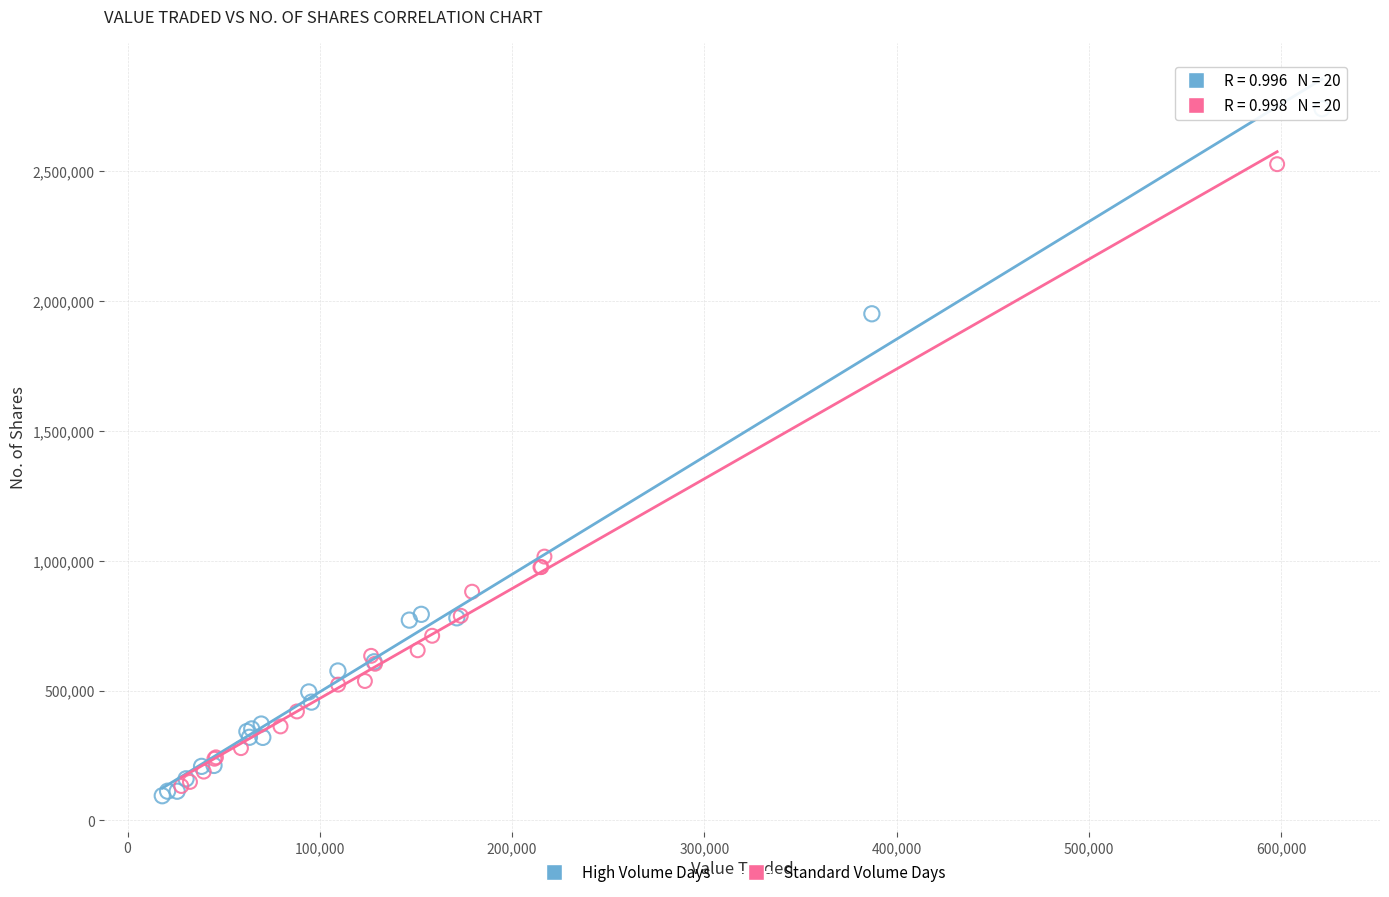

Which series reaches the maximum Y coordinate?

High Volume Days